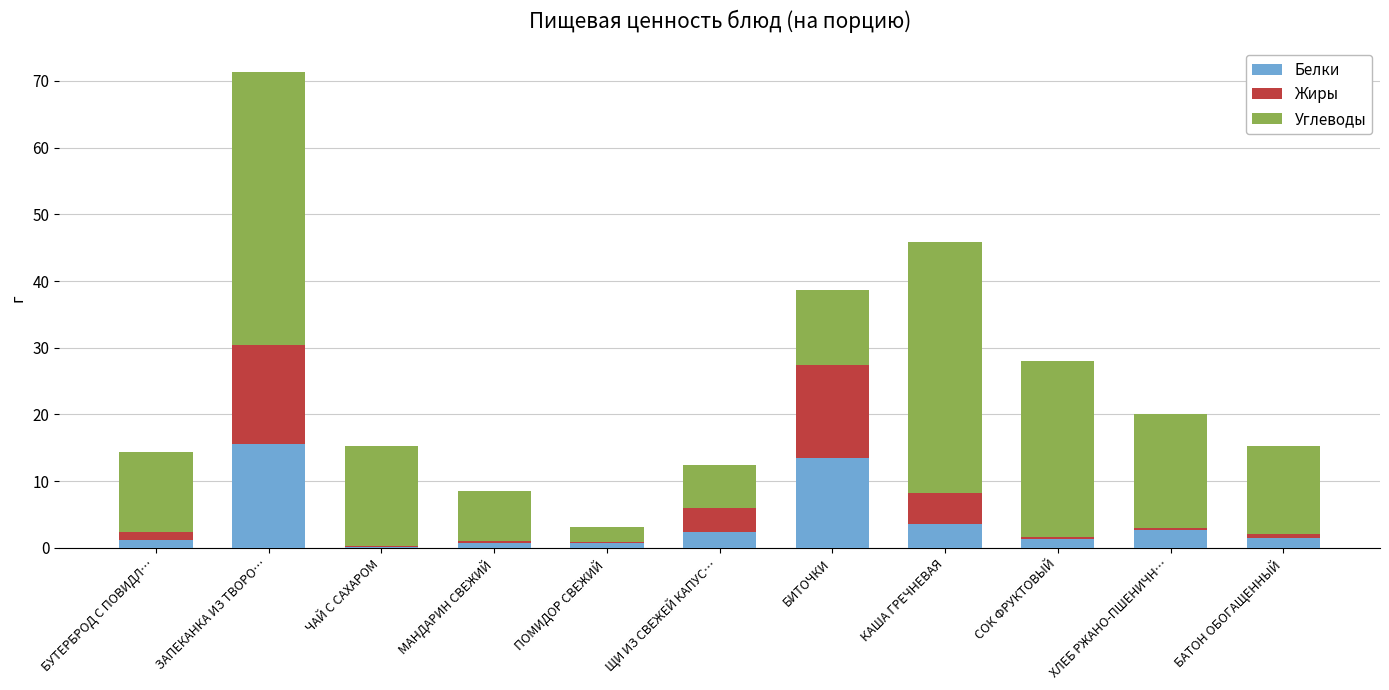

At which category is the sum across all series the highest?

ЗАПЕКАНКА ИЗ ТВОРО…